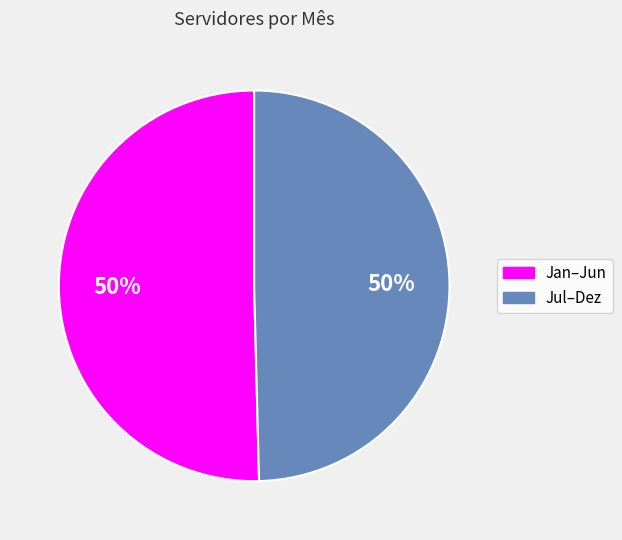

To the nearest percent, what percentage of the pie is Jan–Jun?

50%